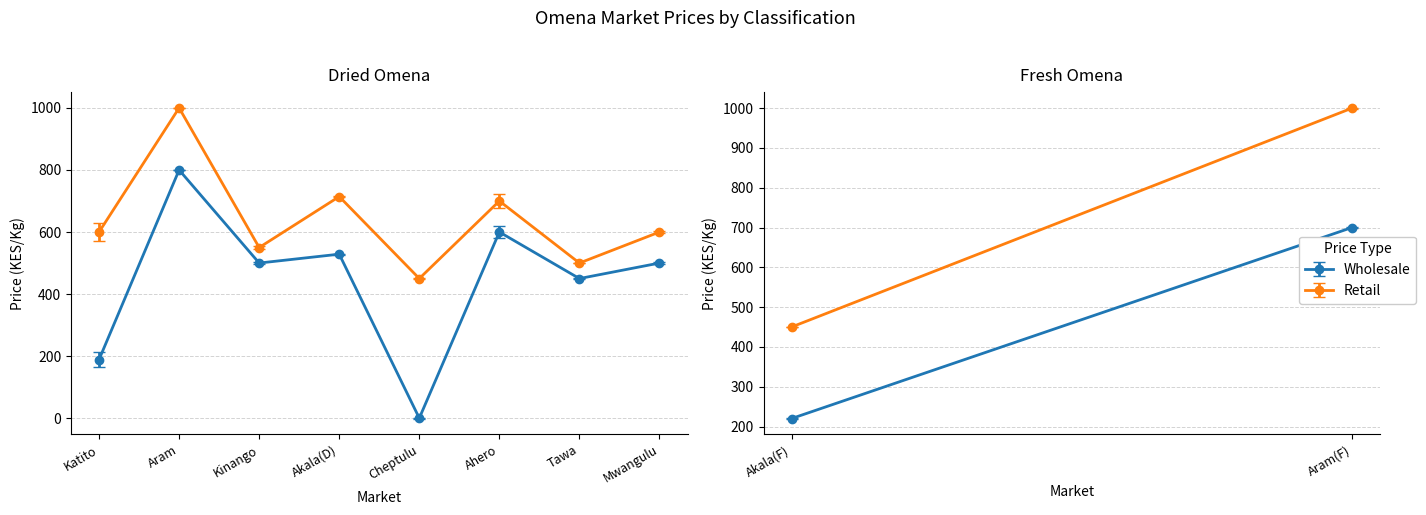

Where is the first local minimum for Wholesale?

Kinango